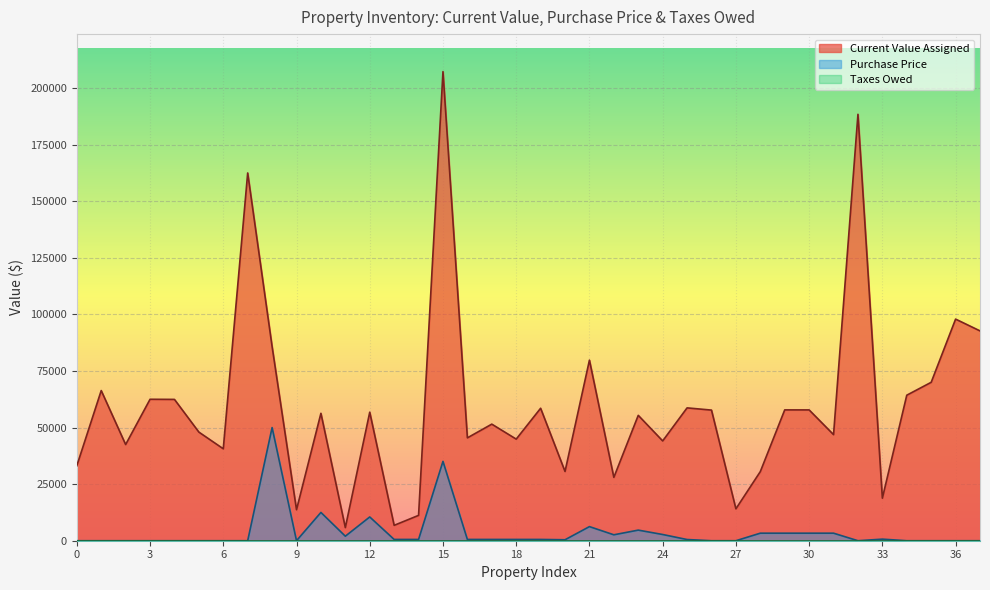

What is the difference between the Current Value Assigned values at Montgomery County and Otsego County?

160421.0